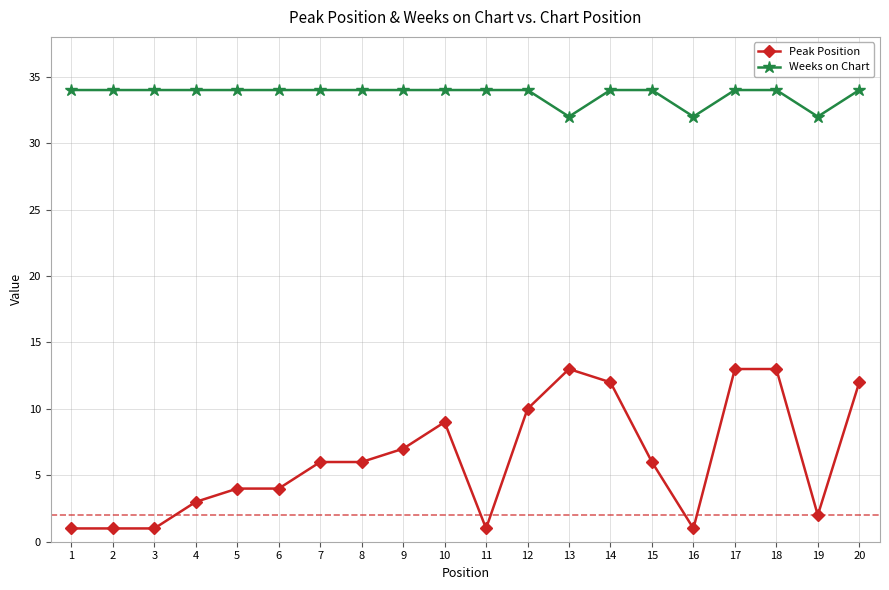

What is the highest value of the Peak Position series?

13